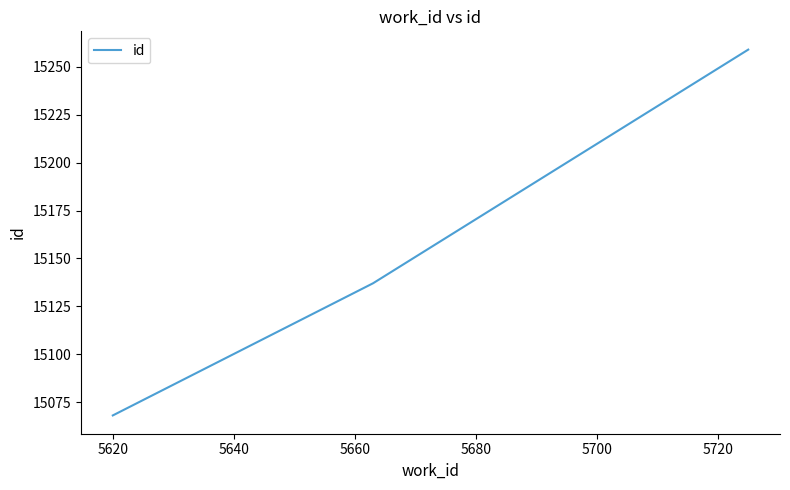

What is the difference between the maximum and minimum values?

191